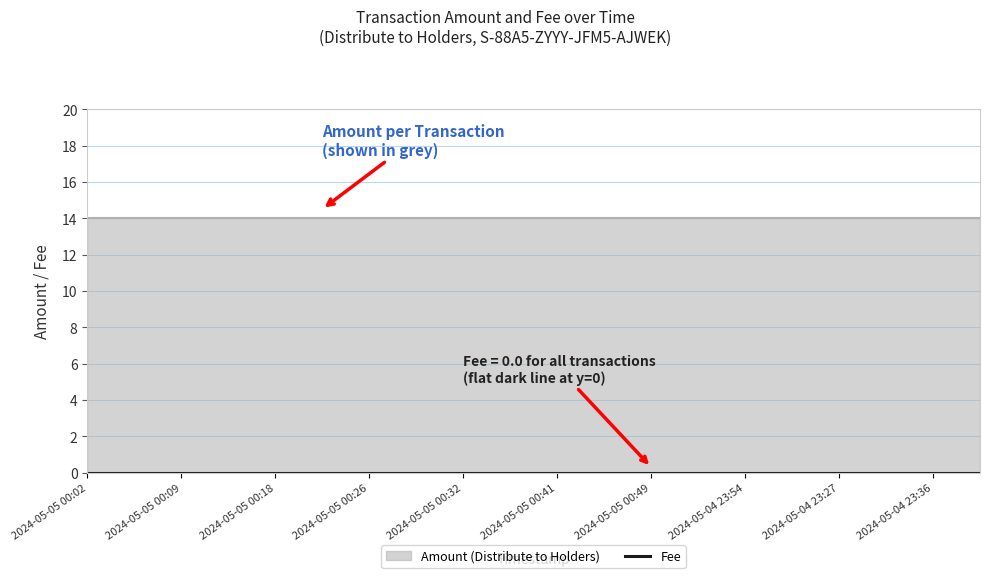

Which series has the largest total across all categories?

Distribute to Holders